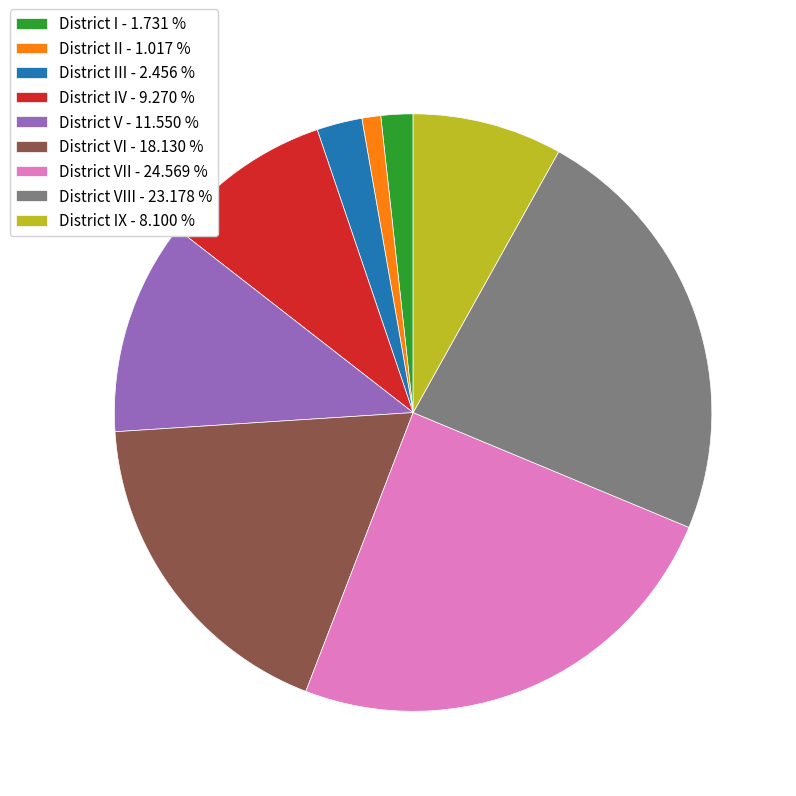

Which category has the smallest portion of the pie?

District II - 1.017 %